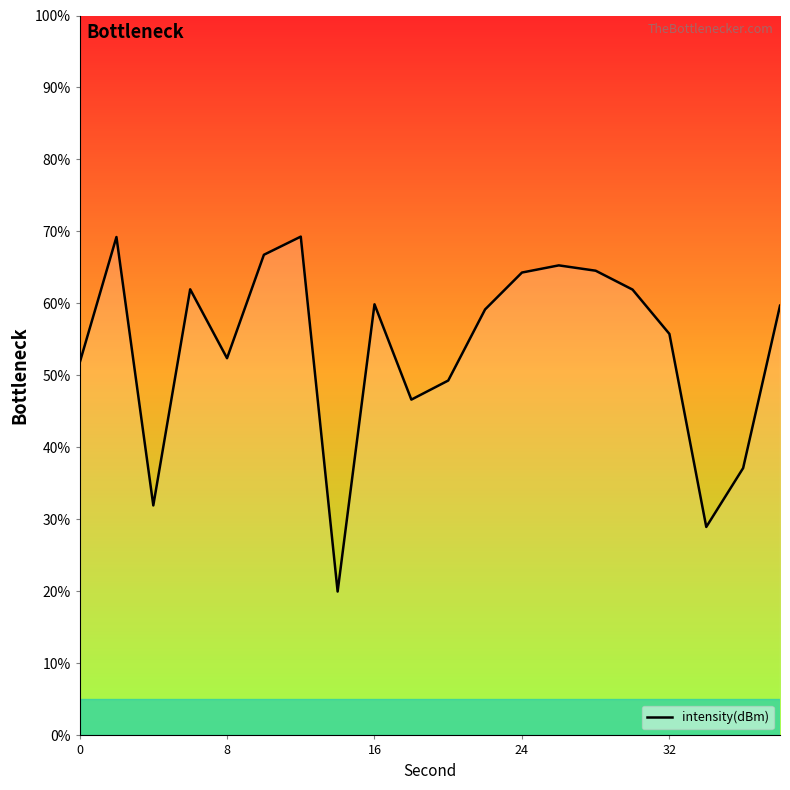

What is the minimum value shown in the chart?

20.0